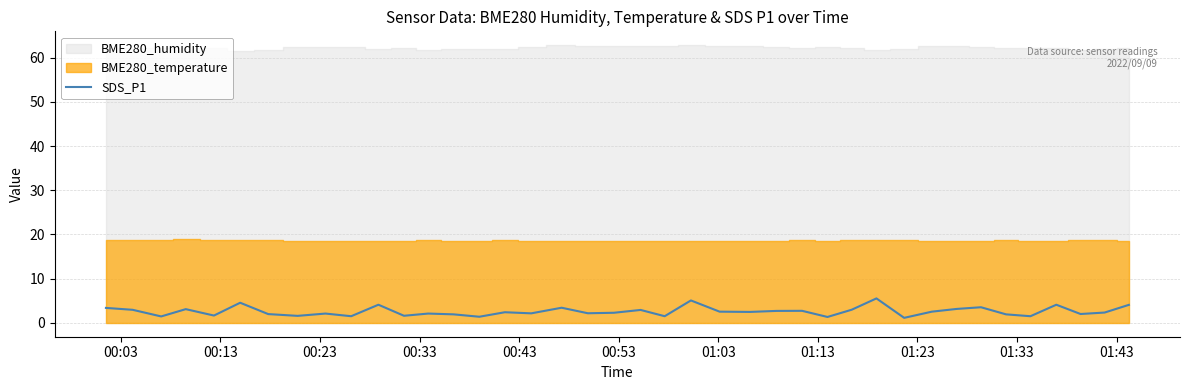

What is the highest value of the SDS_P1 series?

5.5